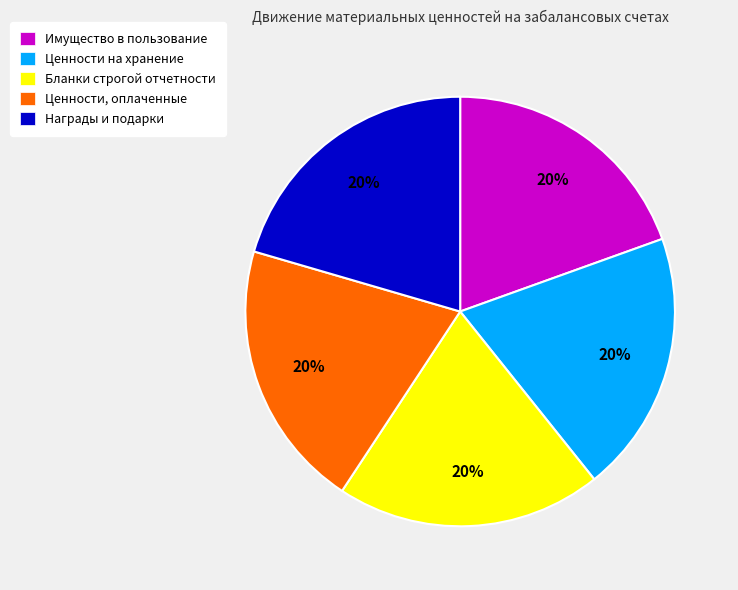

Is the sum of Ценности, оплаченные and Награды и подарки greater than half?

No